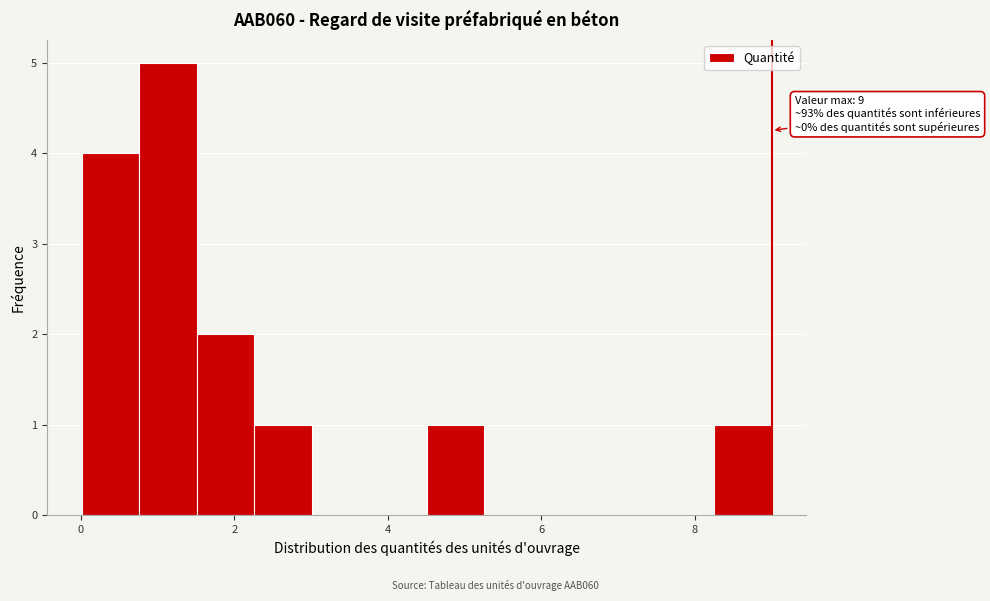

Around what value on the x-axis is the tallest bar? Give the approximate position of its centre, as read against the axis.

1.2